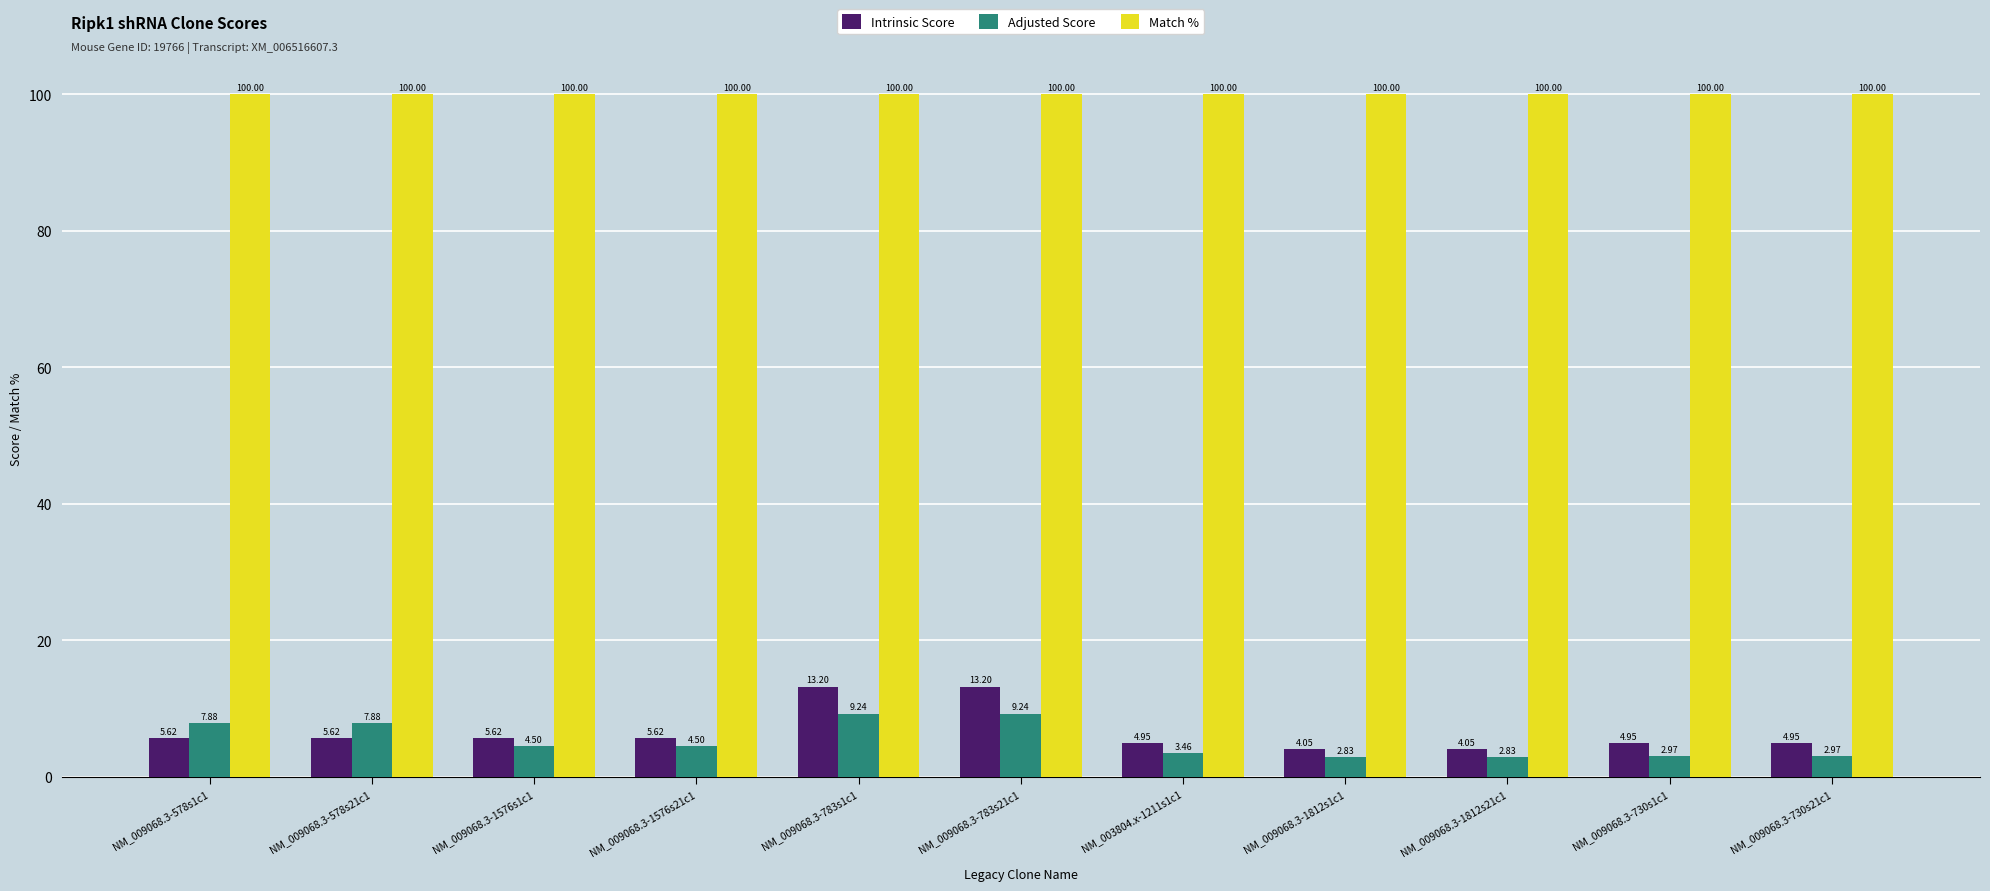

What is the label of the 7th bar from the right?

NM_009068.3-783s1c1